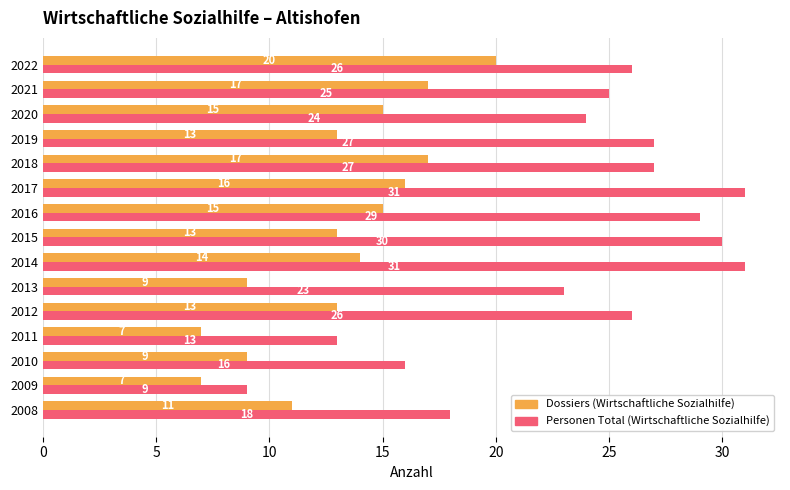

Rank the series by their average value, from highest to lowest.

Personen Total (Wirtschaftliche Sozialhilfe), Dossiers (Wirtschaftliche Sozialhilfe)